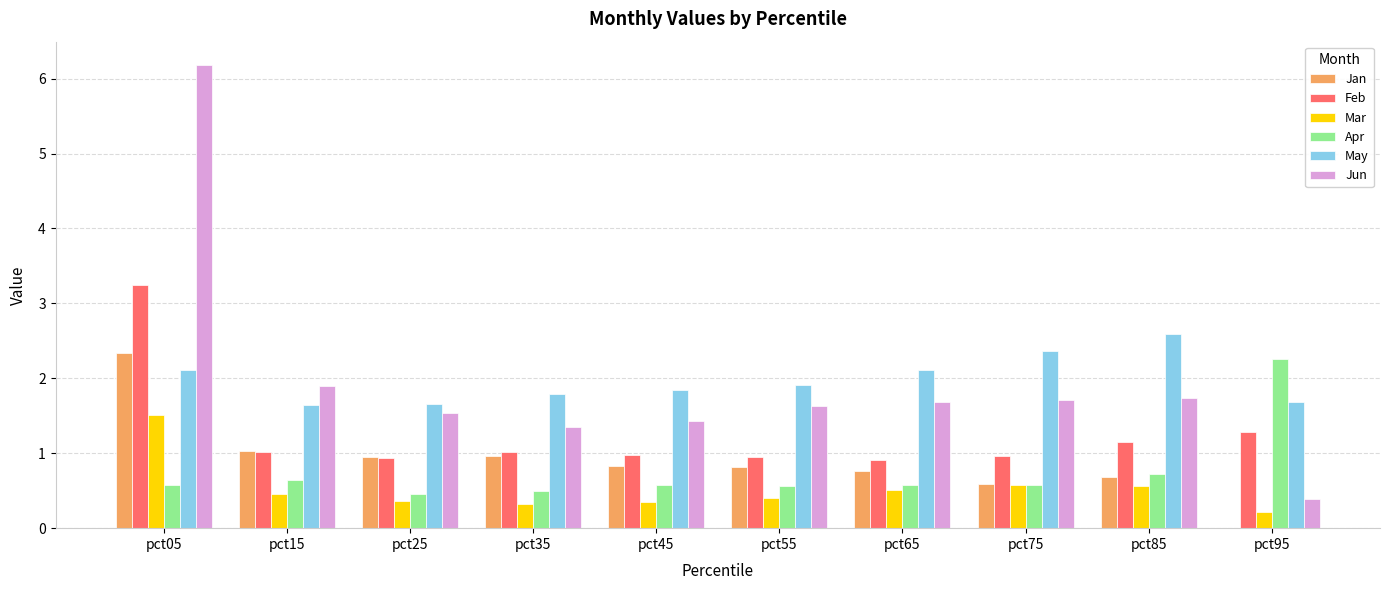

What is the maximum value shown in the chart?

6.2